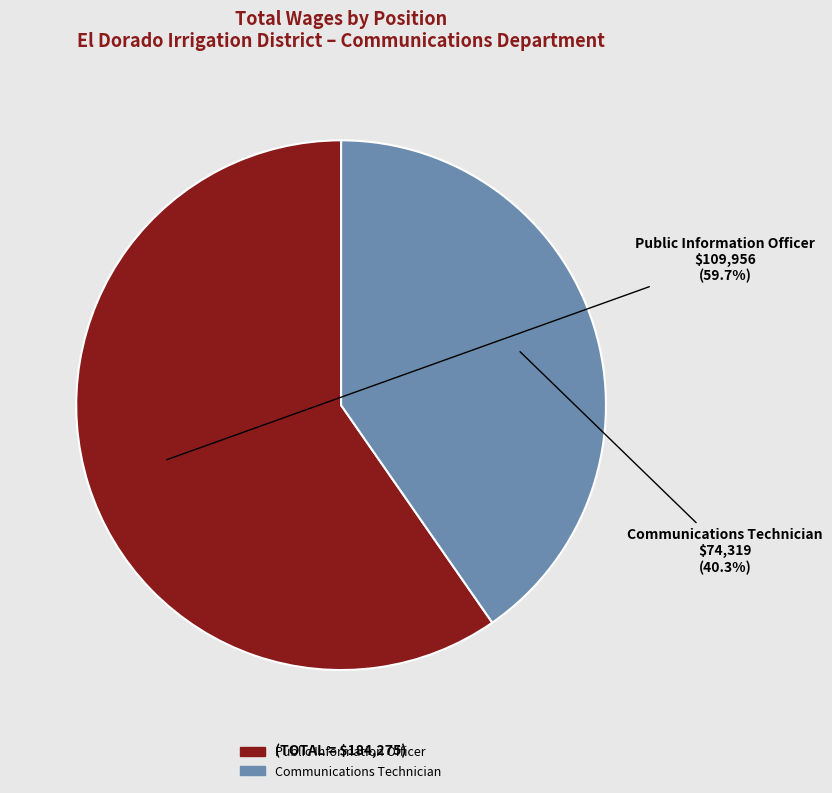

The Public Information Officer slice represents 60% of the pie. True or false?

True